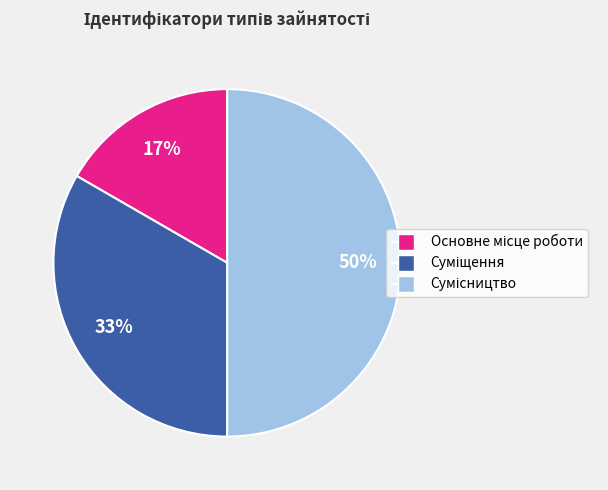

Which has a higher value, Суміщення or Сумісництво?

Сумісництво